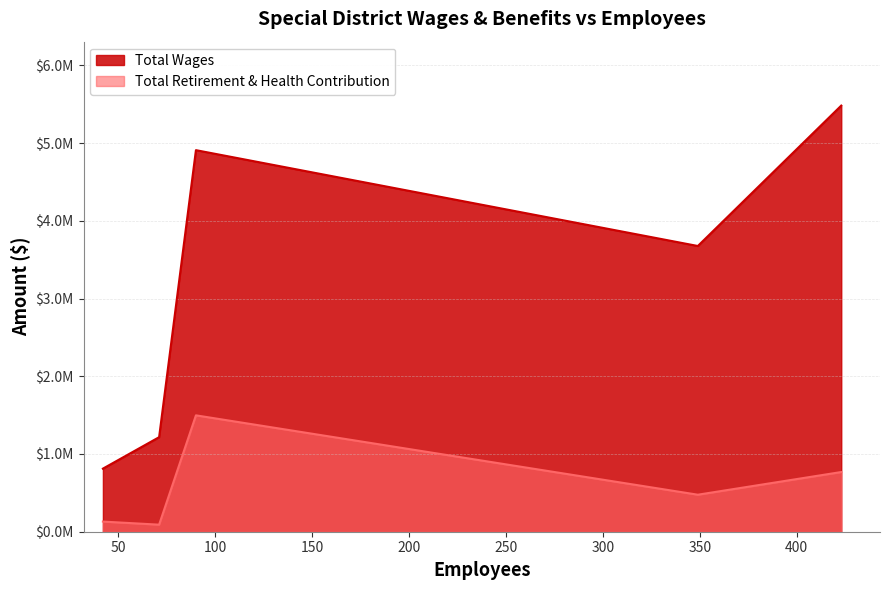

What is the minimum value for Total Retirement & Health Contribution?

90687